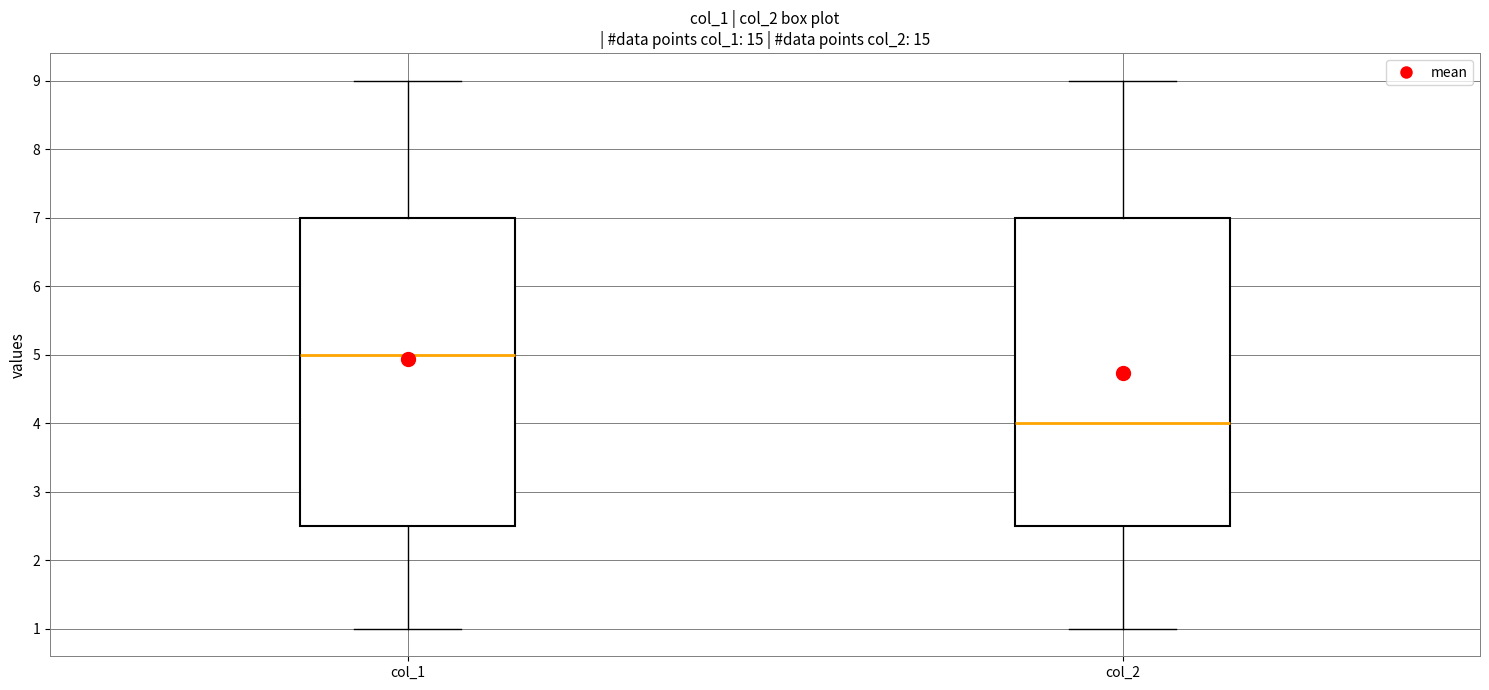

Reading left to right, read every box against the y-axis: the position of its median line, the range the box covers, and the ends of its whiskers. The values are not printed on the chart, so give them approximately, as read against the axis.

col_1: median 5.0, box 2.5 to 7.0, whiskers 1.0 to 9.0
col_2: median 4.0, box 2.5 to 7.0, whiskers 1.0 to 9.0